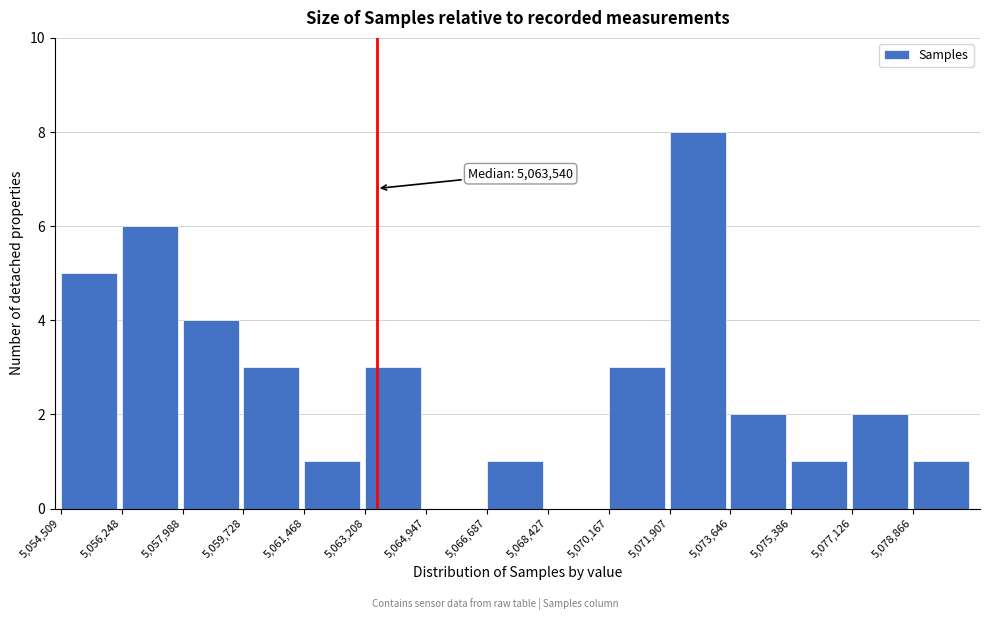

Over which range of the x-axis is the bar tallest?

5072000 to 5073600